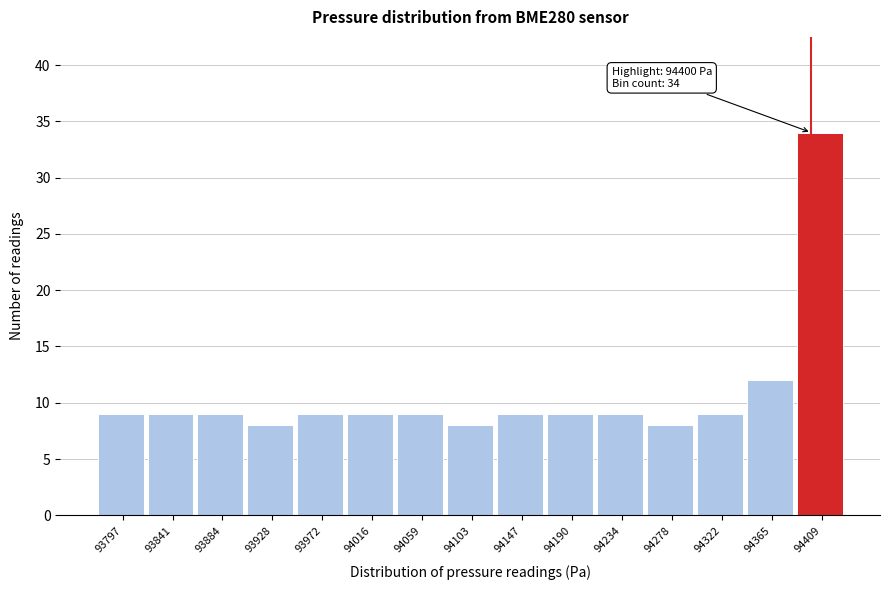

Which range on the x-axis has the tallest bar?

94385 to 94430